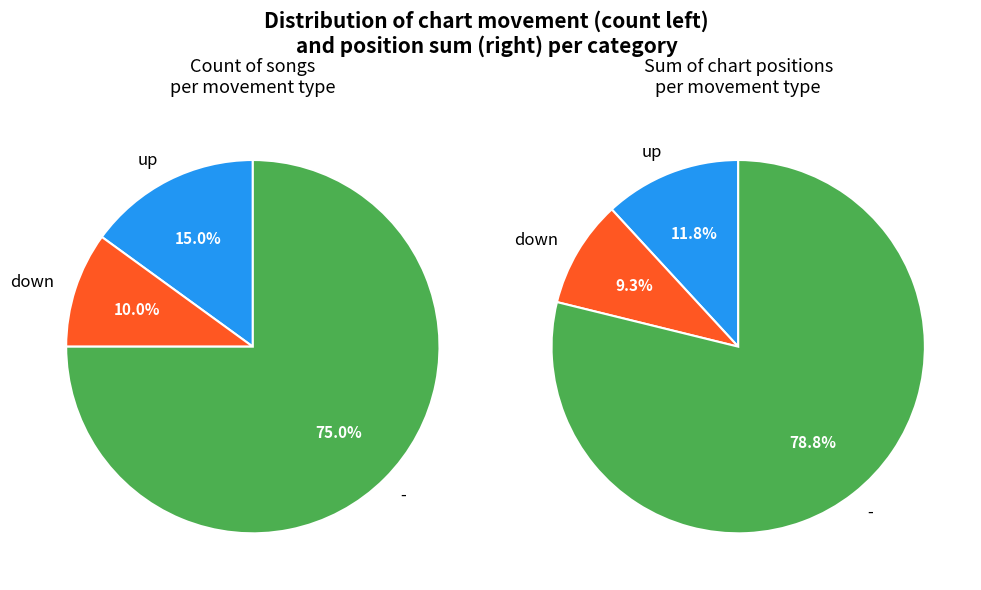

Rank the categories by value from lowest to highest.

down, up, -